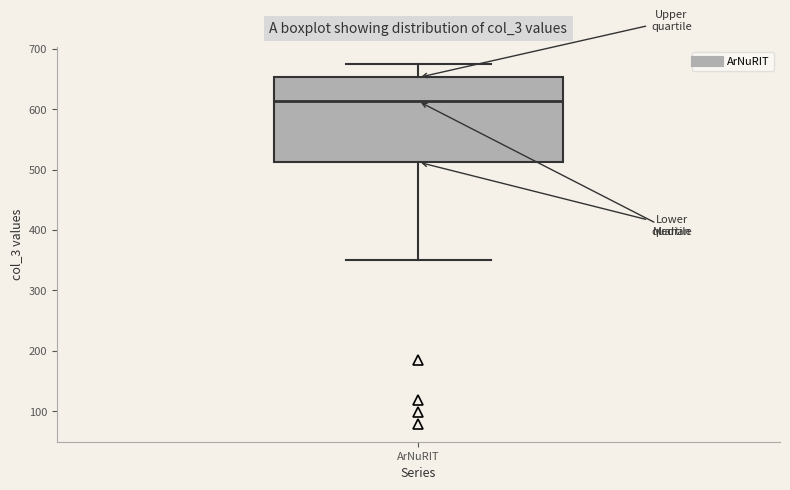

Read this box plot against the y-axis: the position of the median line, the range covered by the box, and the ends of both whiskers. The values are not printed on the chart, so give them approximately, as read against the axis.

median 610, box 510 to 650, whiskers 350 to 670